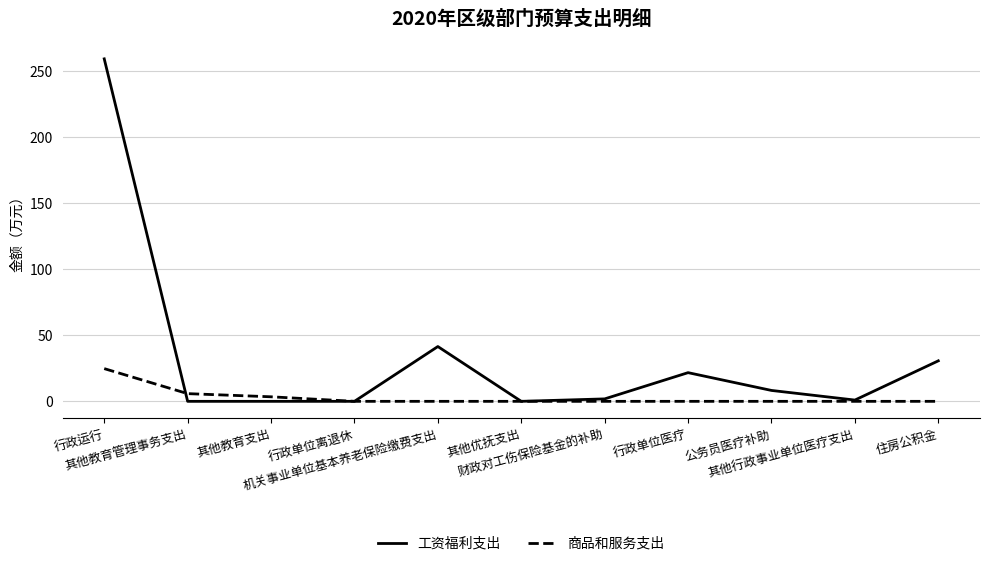

At which category is the sum across all series the highest?

行政运行